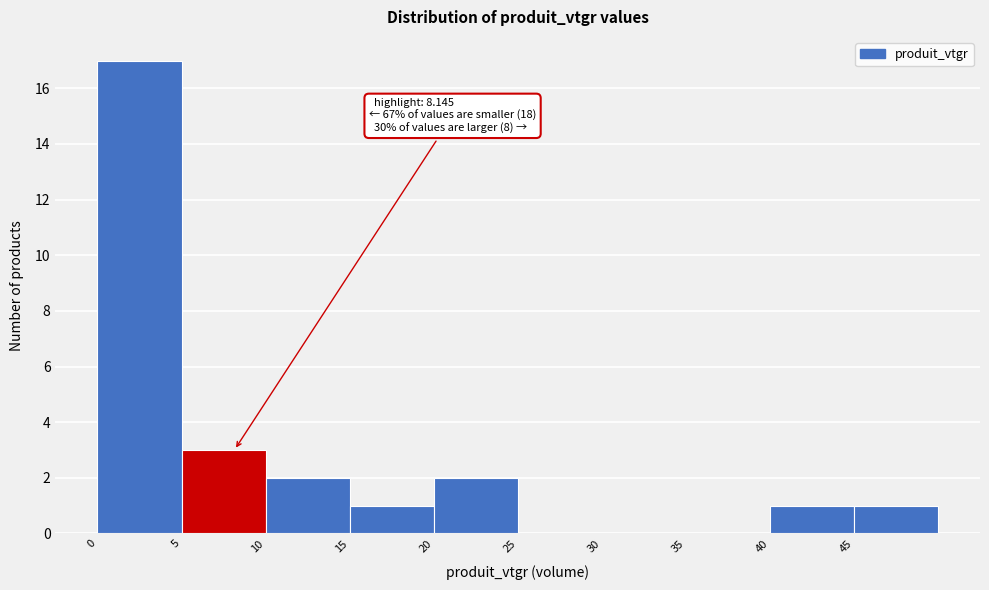

Which range on the x-axis has the tallest bar?

0 to 5